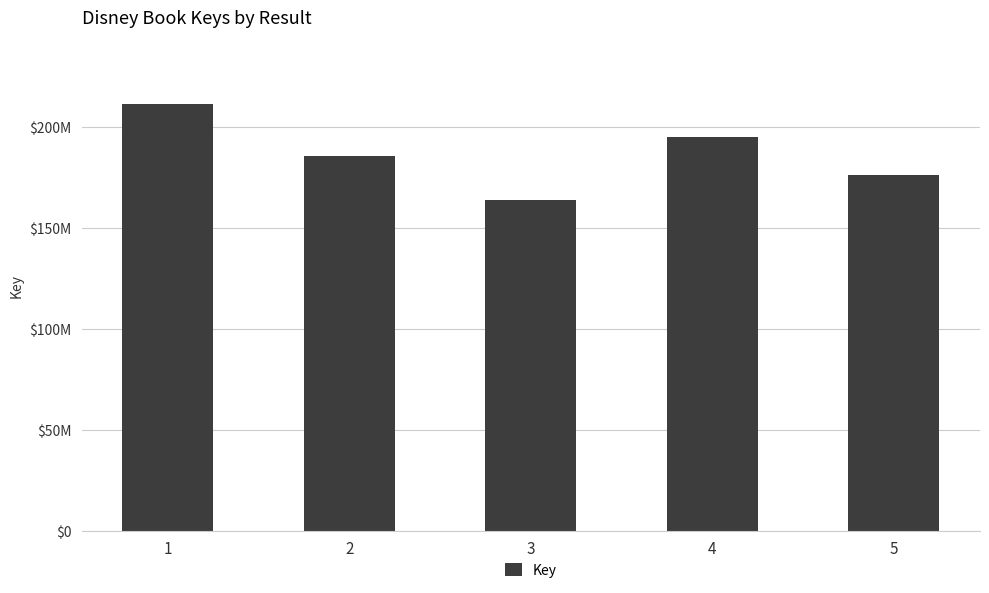

Read the value at 3.

164090092